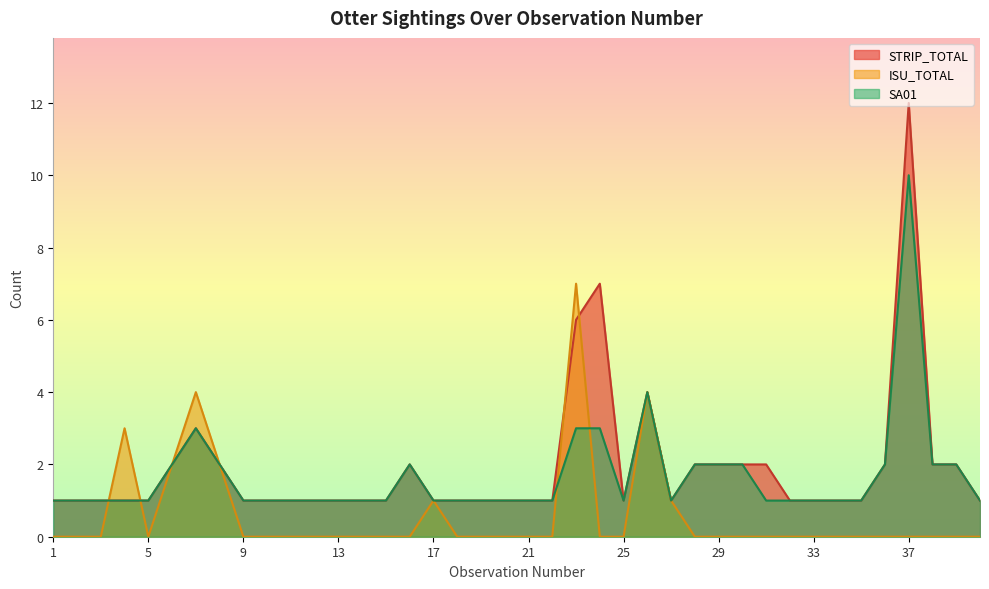

What is the spread (max minus min) of values at 23?

4